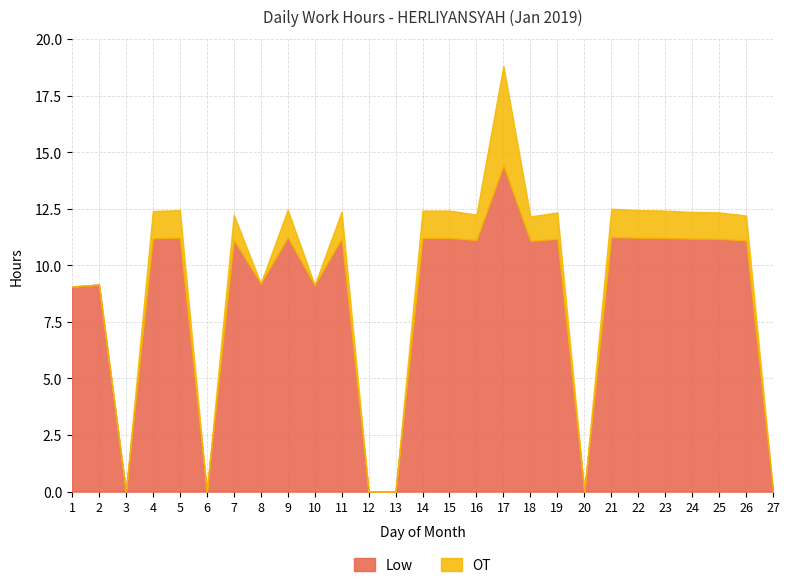

List the labels in order of Low value, smallest first.

3, 6, 12, 13, 20, 27, 1, 10, 2, 8, 18, 26, 7, 16, 19, 25, 24, 11, 4, 14, 15, 23, 5, 22, 9, 21, 17